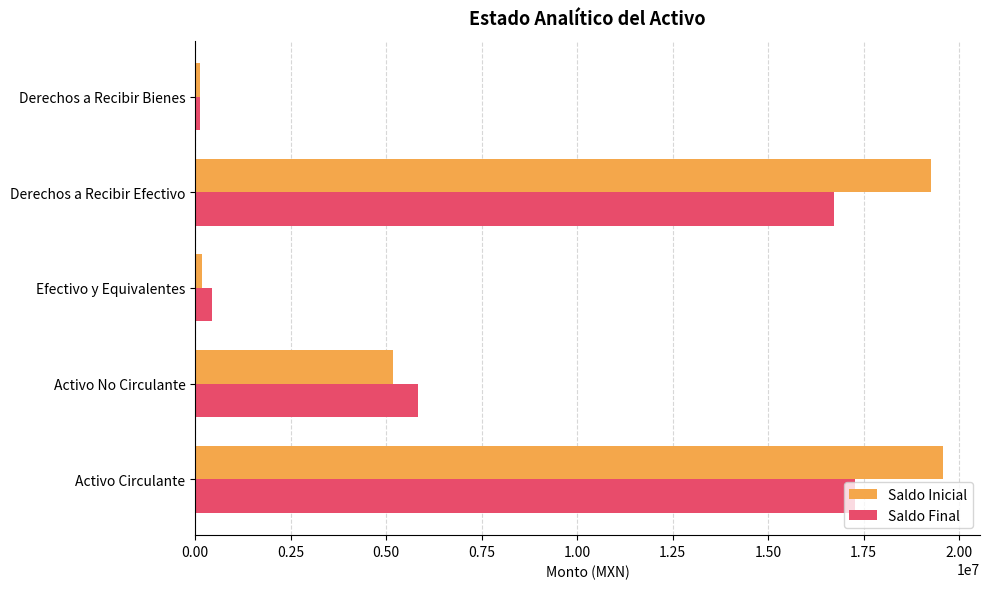

Which series has the largest range (max minus min)?

Saldo Inicial